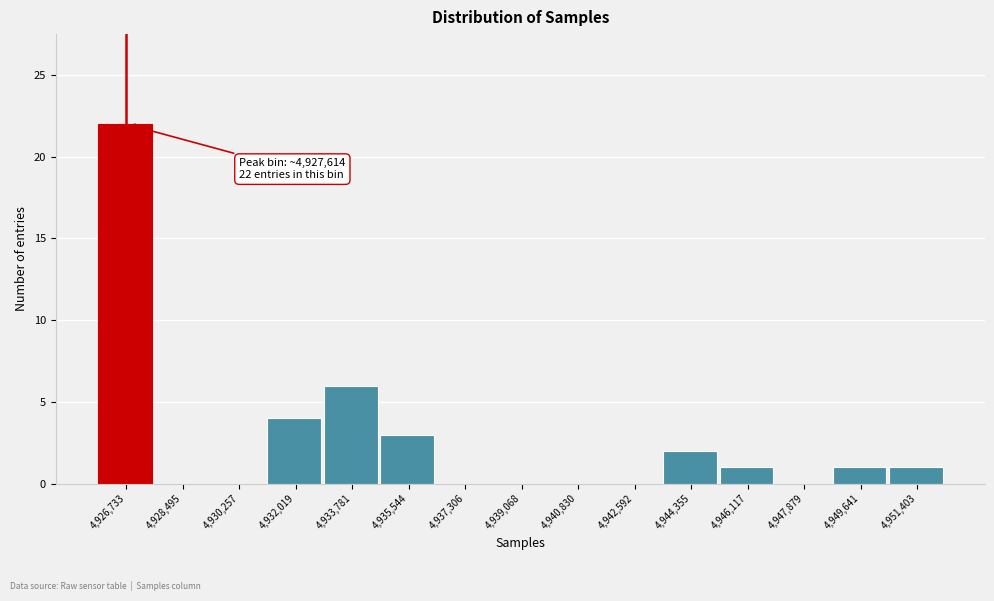

Reading right to left, what are all the values shown in this chart?

4,951,403=1	4,949,641=1	4,947,879=0	4,946,117=1	4,944,355=2	4,942,592=0	4,940,830=0	4,939,068=0	4,937,306=0	4,935,544=3	4,933,781=6	4,932,019=4	4,930,257=0	4,928,495=0	4,926,733=22